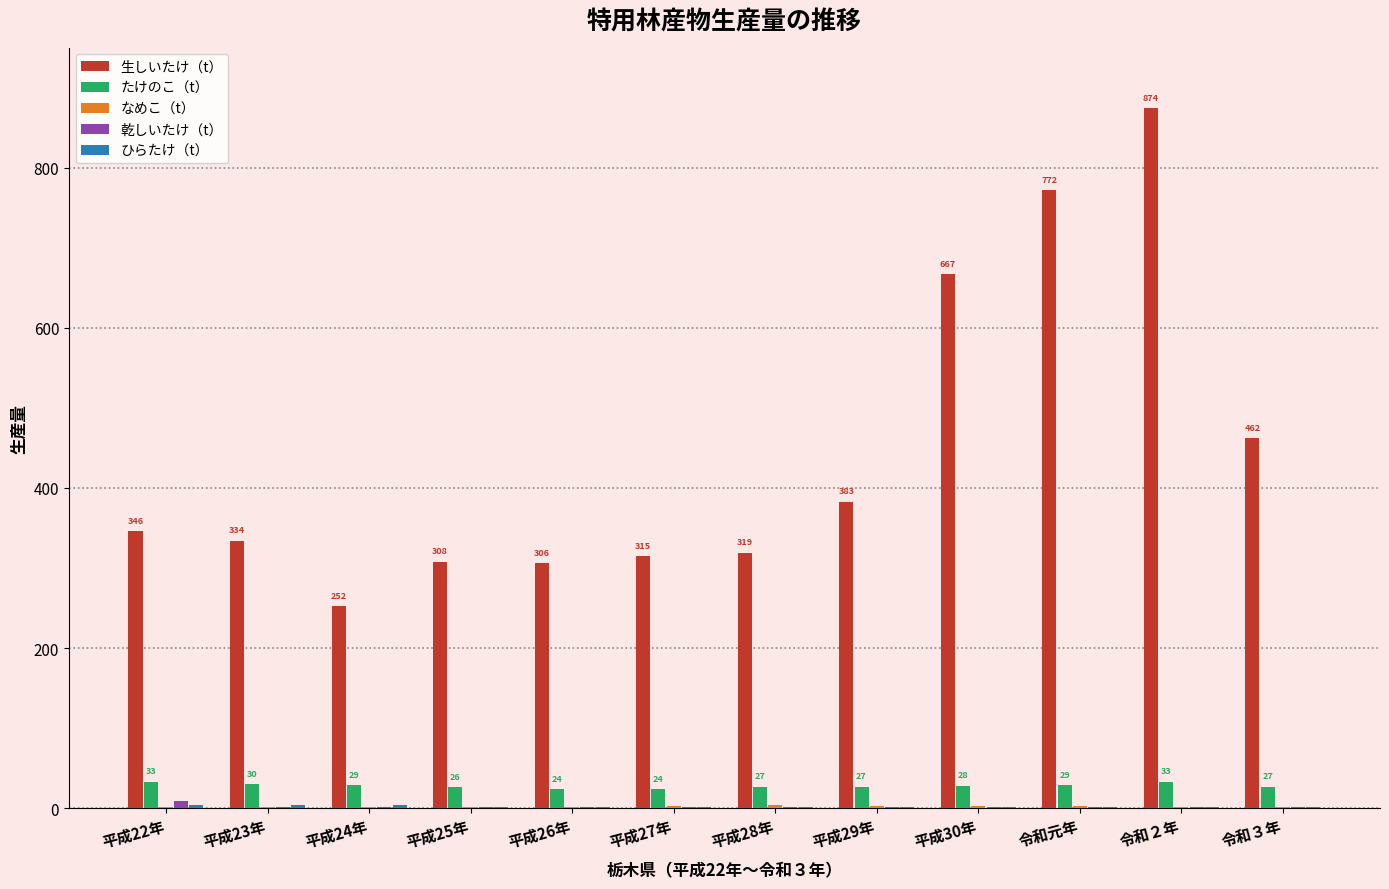

How many categories are shown in the chart?

12